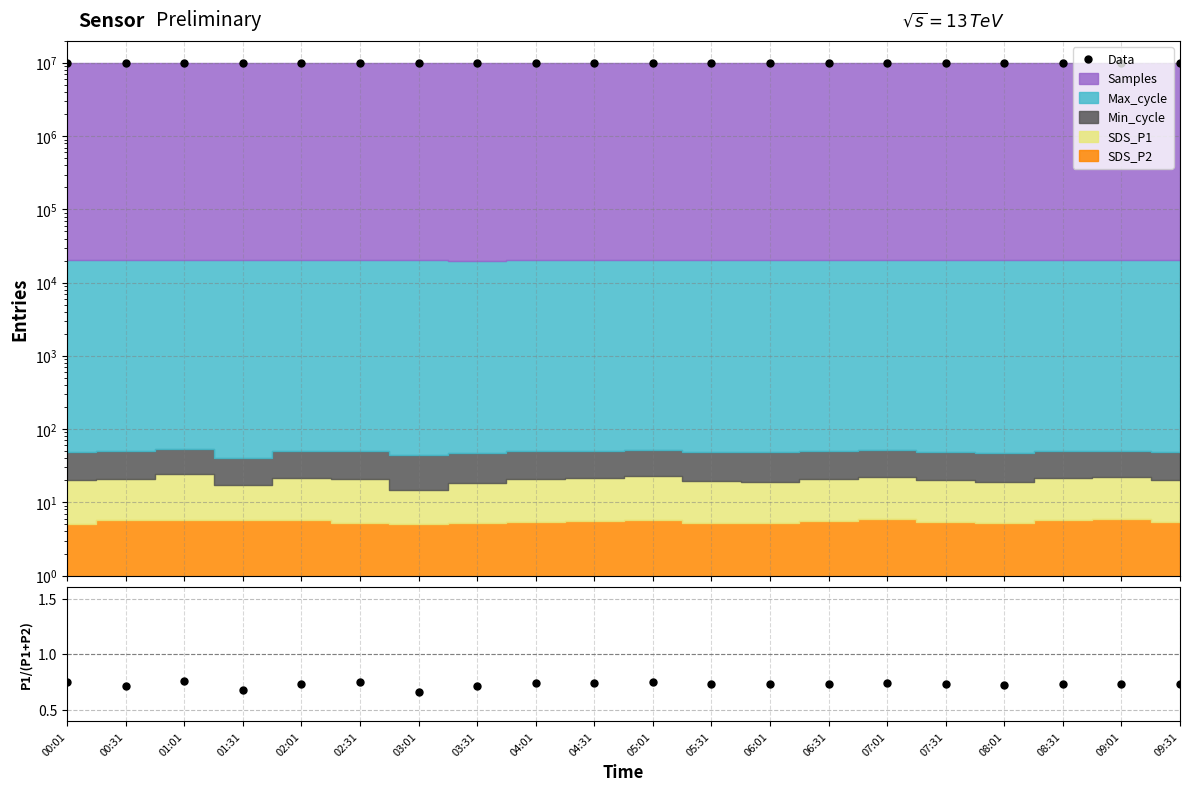

At which label does Ratio reach its peak?

01:01